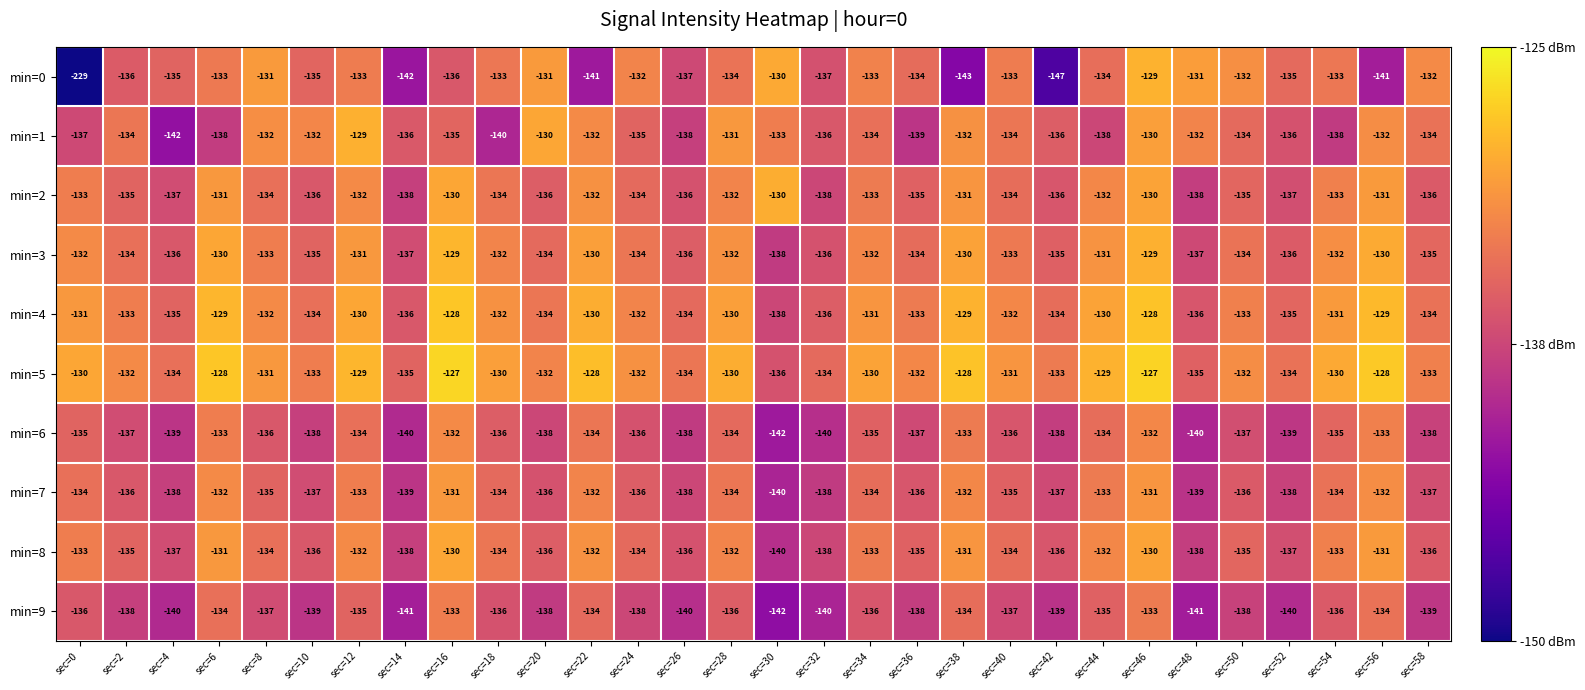

At which category is the sum across all series the highest?

sec=46